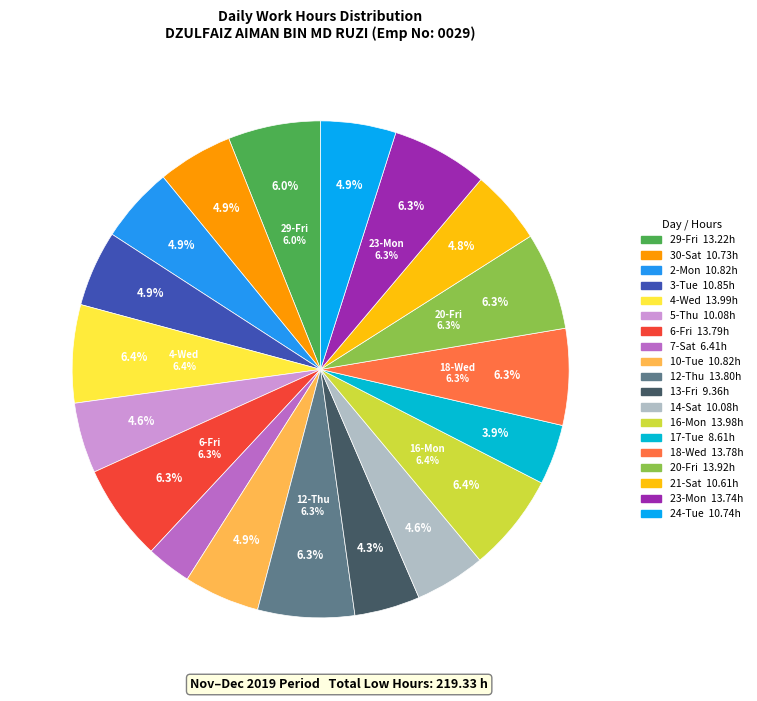

Is there any slice that represents more than half of the pie?

No